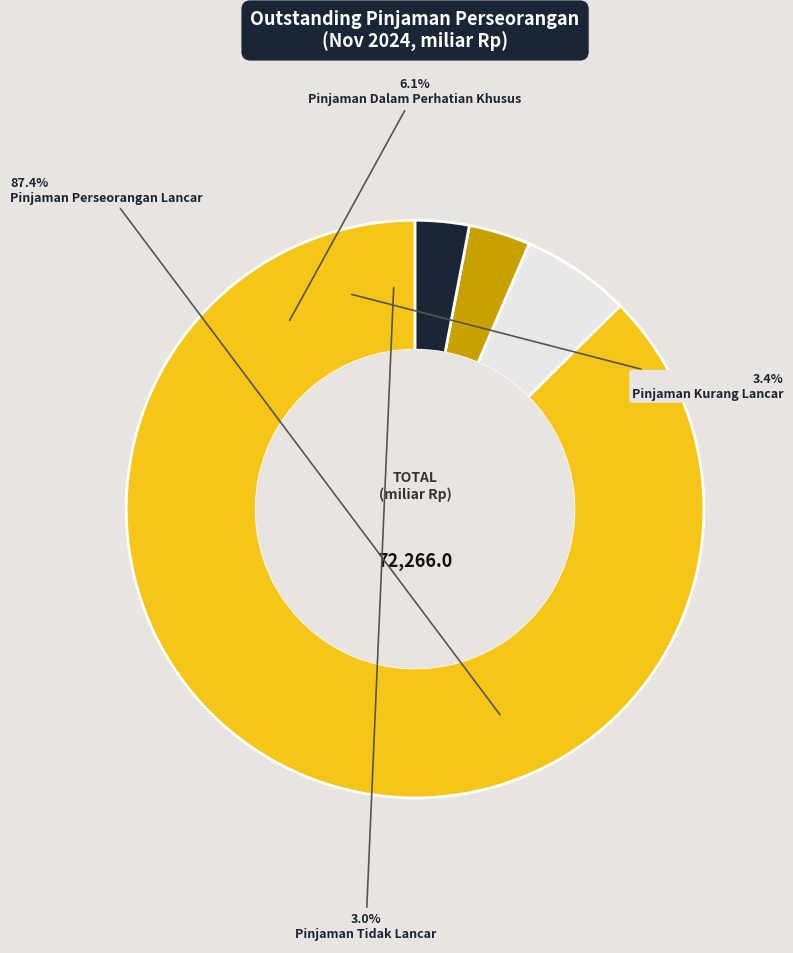

To the nearest percent, what is the difference between the Pinjaman Kurang Lancar and Pinjaman Perseorangan Lancar slice percentages?

84%